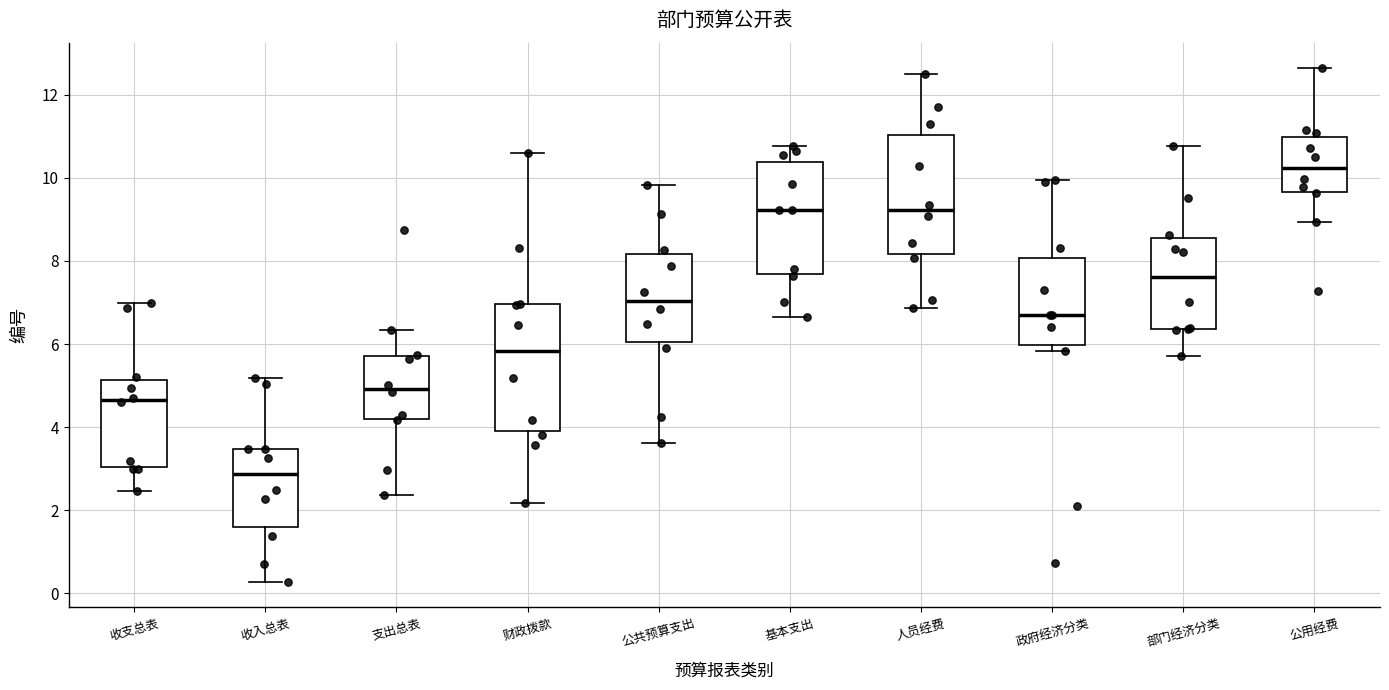

Reading left to right, read every box against the y-axis: the position of its median line, the range the box covers, and the ends of its whiskers. The values are not printed on the chart, so give them approximately, as read against the axis.

收支总表: median 4.6, box 3.0 to 5.2, whiskers 2.4 to 7.0
收入总表: median 2.8, box 1.6 to 3.4, whiskers 0.2 to 5.2
支出总表: median 5.0, box 4.2 to 5.8, whiskers 2.4 to 6.4
财政拨款: median 5.8, box 3.8 to 7.0, whiskers 2.2 to 10.6
公共预算支出: median 7.0, box 6.0 to 8.2, whiskers 3.6 to 9.8
基本支出: median 9.2, box 7.6 to 10.4, whiskers 6.6 to 10.8
人员经费: median 9.2, box 8.2 to 11.0, whiskers 6.8 to 12.4
政府经济分类: median 6.6, box 6.0 to 8.0, whiskers 5.8 to 10.0
部门经济分类: median 7.6, box 6.4 to 8.6, whiskers 5.8 to 10.8
公用经费: median 10.2, box 9.6 to 11.0, whiskers 9.0 to 12.6